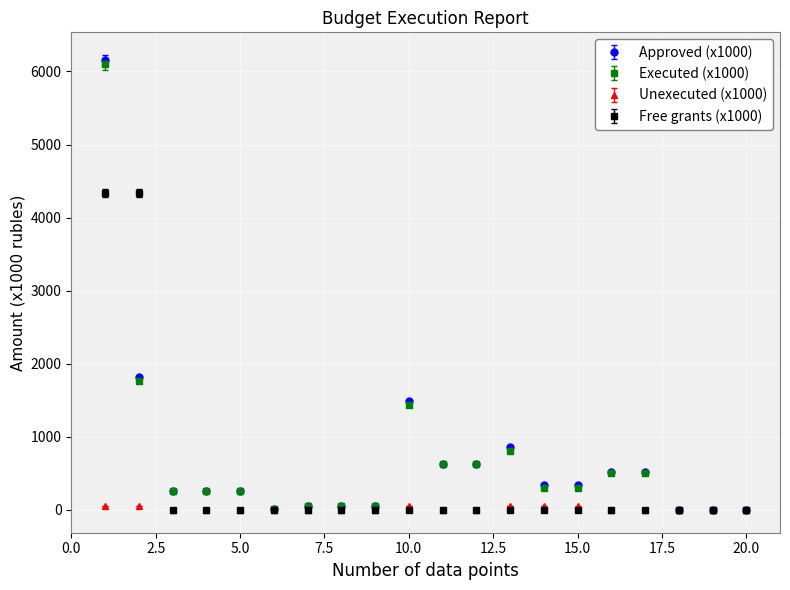

At how many categories does at least one series exceed 972?

3